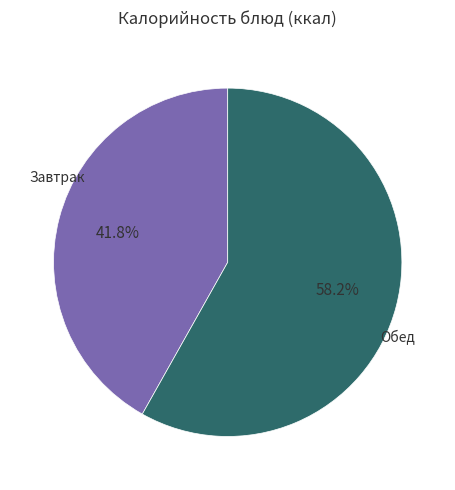

How many segments does this pie chart have?

2